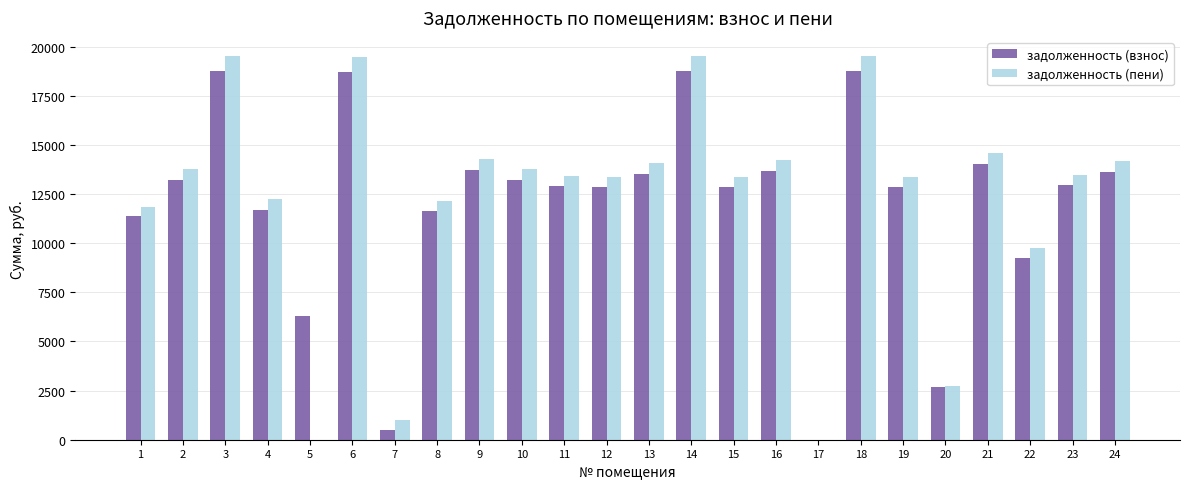

What are all the series names shown in the legend?

задолженность (взнос), задолженность (пени)